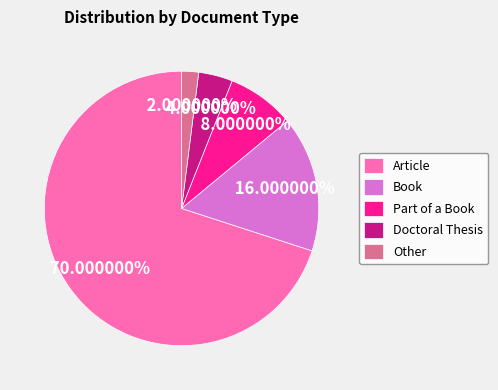

Approximately how many times larger is the value at Book compared to Part of a Book?

2.0